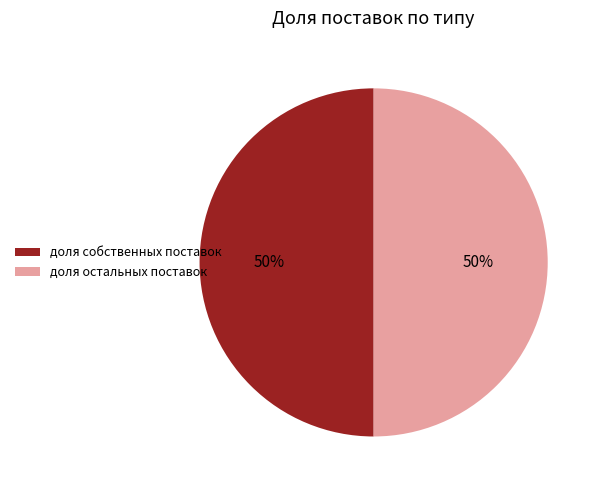

Combined, do доля остальных поставок and доля собственных поставок account for over 50%?

Yes